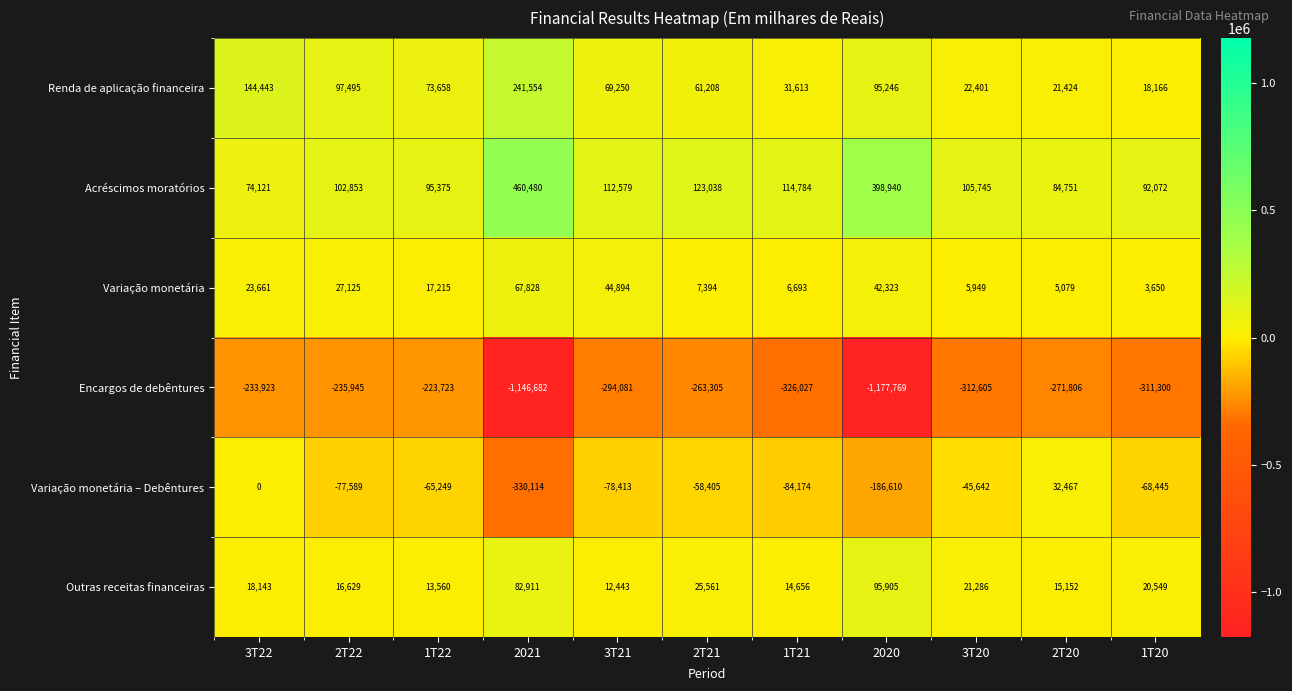

Which series changed the most between 3T22 and 3T20?

Renda de aplicação financeira